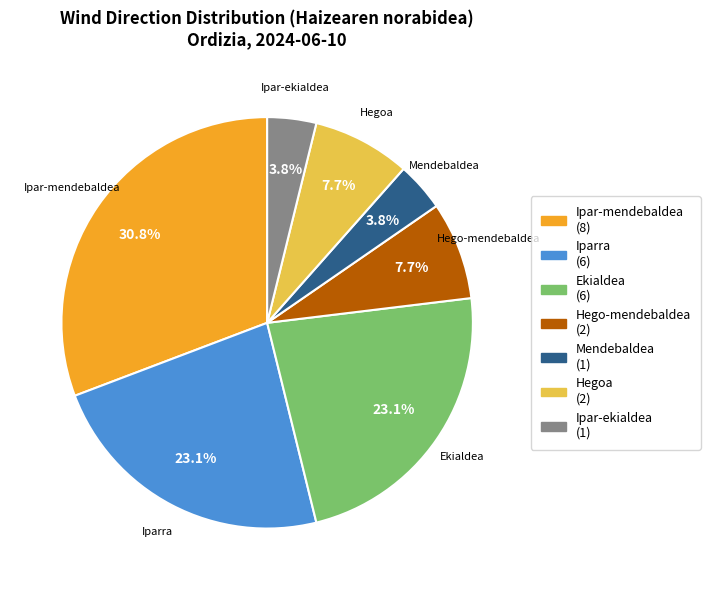

Is Ipar-mendebaldea the majority of the pie?

No